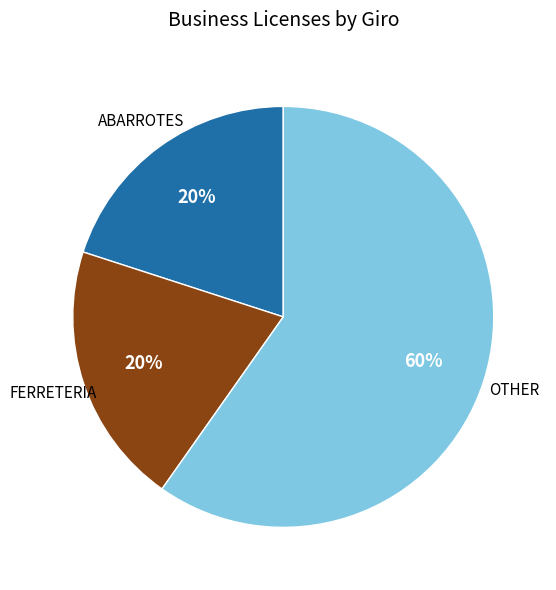

Is there a majority slice in this chart?

Yes